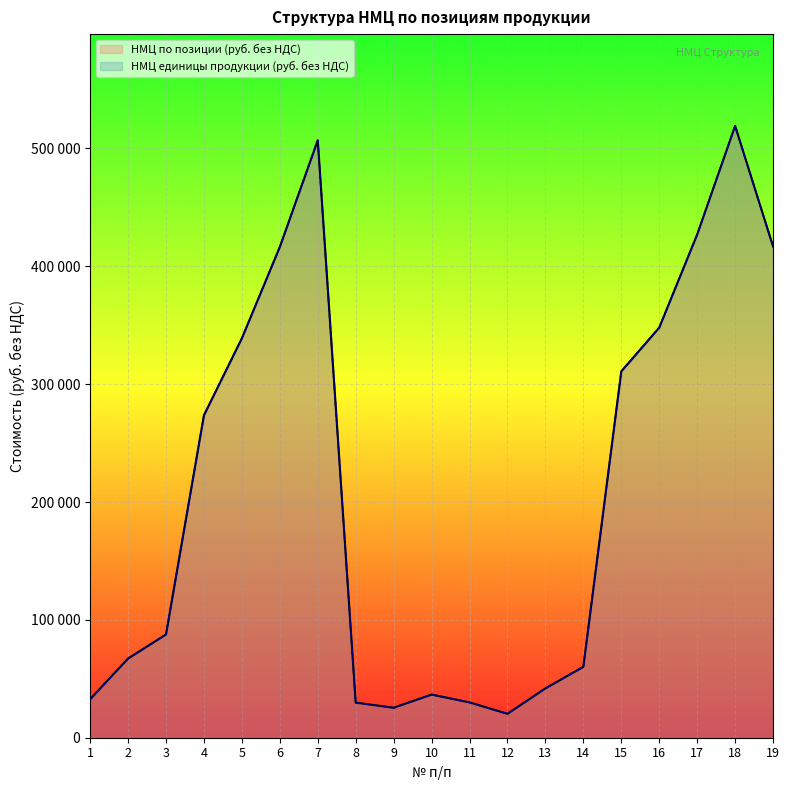

What is the difference between the maximum and minimum values in the НМЦ единицы продукции (руб. без НДС) series?

498877